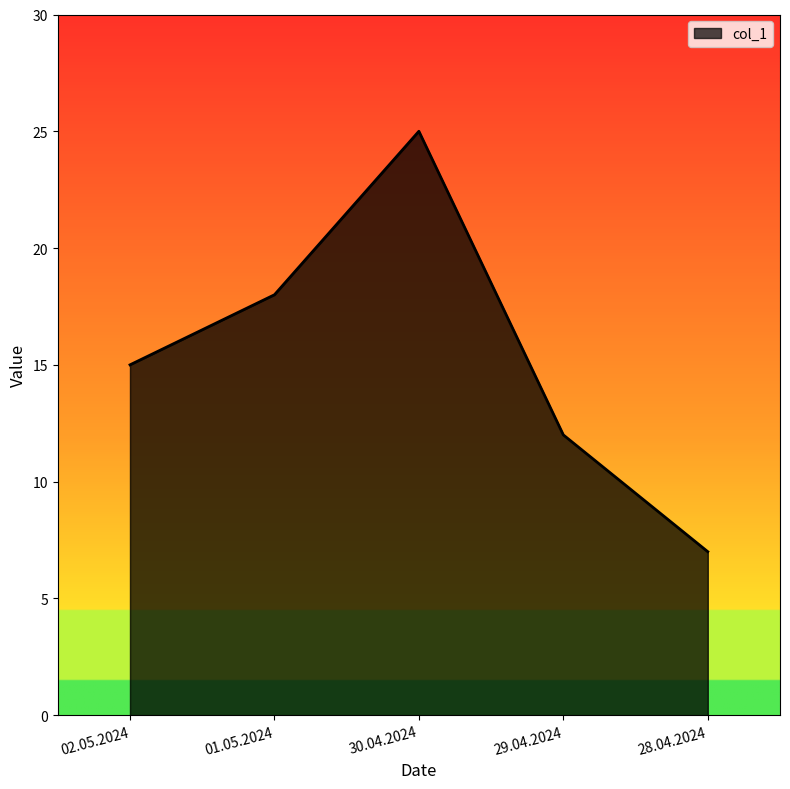

Which category has the lowest value across all series?

28.04.2024